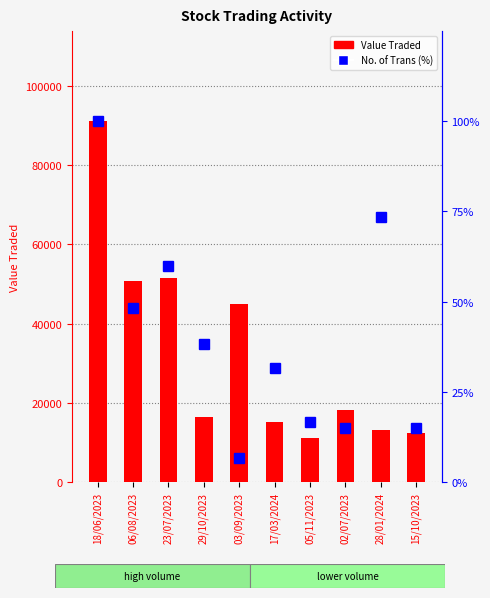

Rank the series at 03/09/2023 from lowest to highest value.

No. of Trans (%), Value Traded